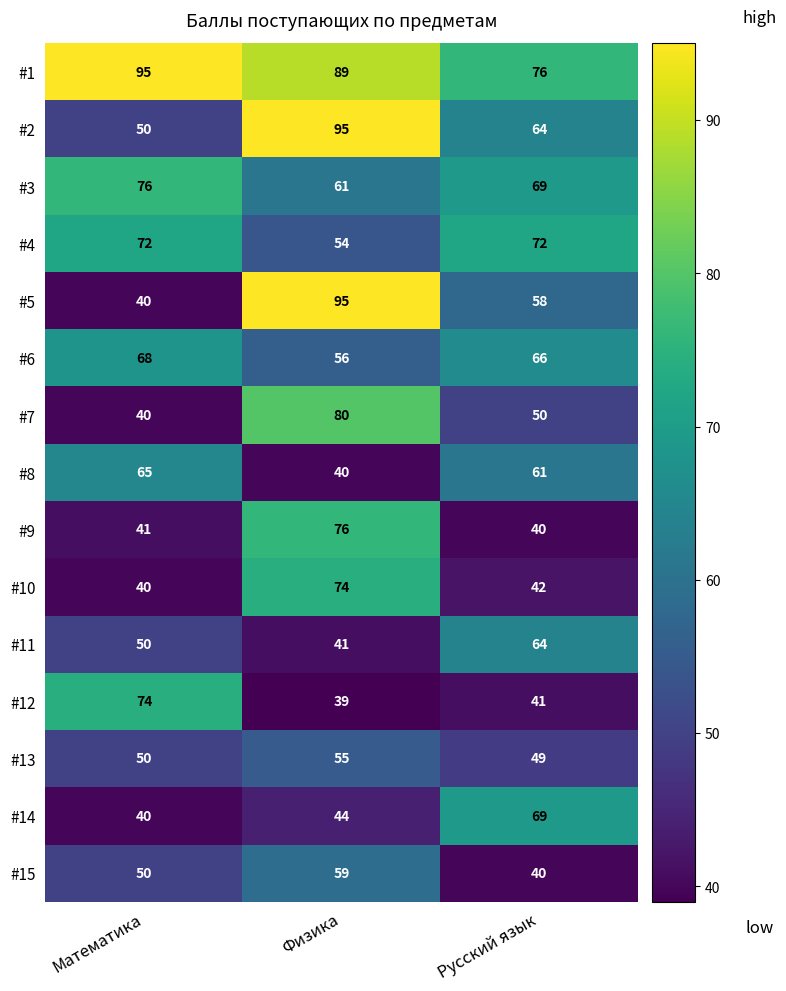

Which category has the highest value in the #11 series?

Русский язык